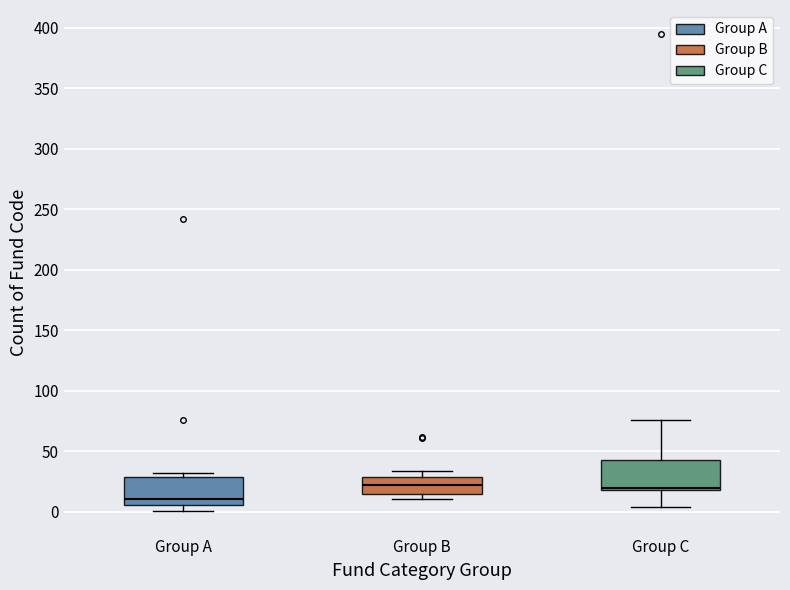

Reading left to right, transcribe this box plot: for each box, give where its median line is, the range the box spans, and where its two whiskers end, as read against the y-axis. The values are not printed on the chart, so give them approximately, as read against the axis.

Group A: median 10, box 5 to 30, whiskers 0 to 30 (just above the box's upper edge)
Group B: median 20, box 15 to 30, whiskers 10 to 35
Group C: median 20 (just above the box's lower edge), box 20 to 45, whiskers 5 to 75